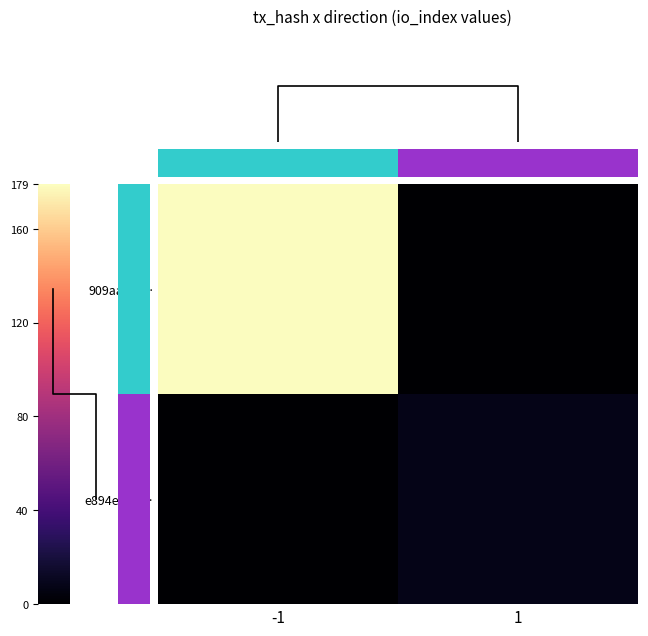

What is the maximum value for 909aaf66…?

179